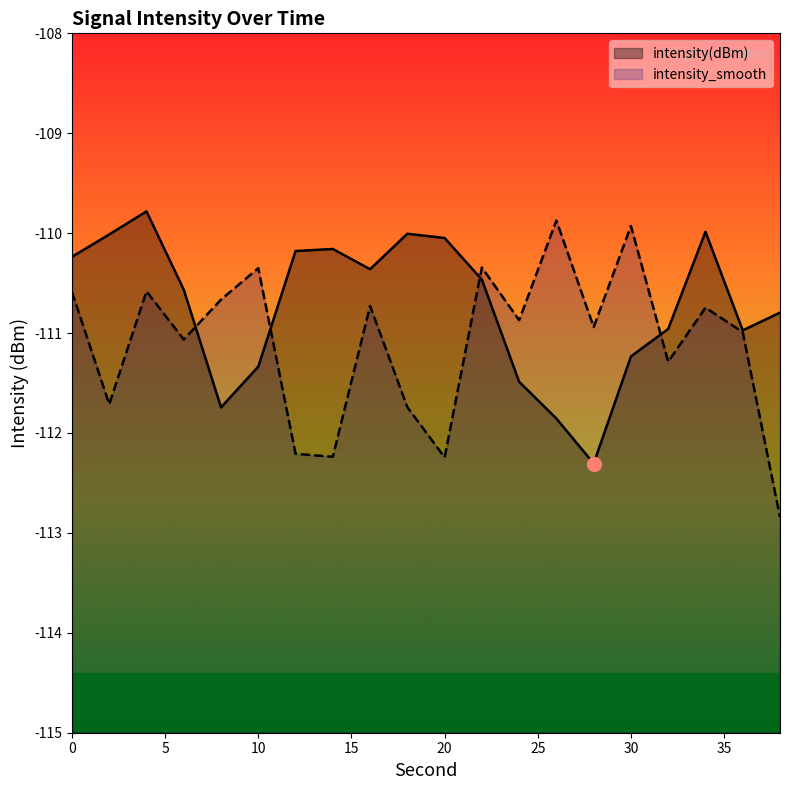

Reading left to right, extract all data points from this chart.

intensity(dBm): 0=-110.2	2=-110.0	4=-109.8	6=-110.6	8=-111.7	10=-111.3	12=-110.2	14=-110.2	16=-110.4	18=-110.0	20=-110.0	22=-110.5	24=-111.5	26=-111.9	28=-112.3	30=-111.2	32=-111.0	34=-110.0	36=-111.0	38=-110.8
intensity_smooth: 0=-110.6	2=-111.7	4=-110.6	6=-111.1	8=-110.7	10=-110.4	12=-112.2	14=-112.2	16=-110.7	18=-111.7	20=-112.2	22=-110.3	24=-110.9	26=-109.9	28=-110.9	30=-109.9	32=-111.3	34=-110.7	36=-111.0	38=-112.8